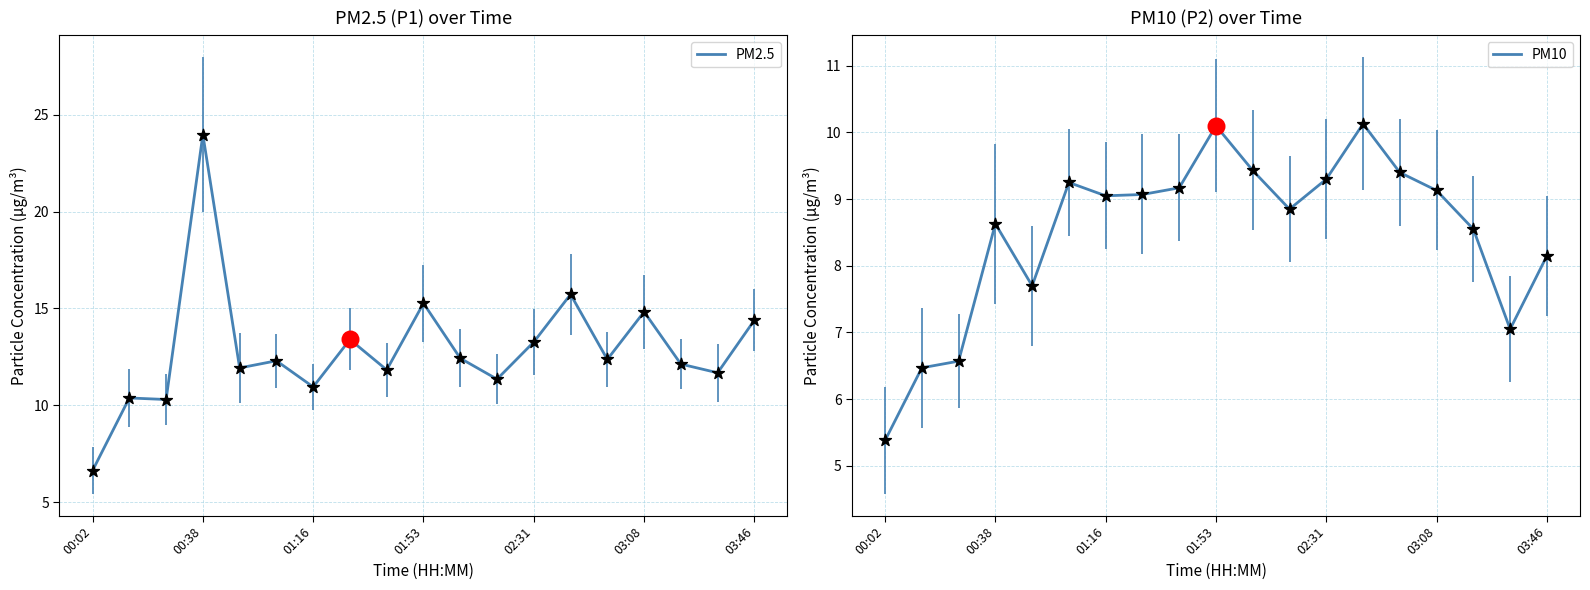

Is it true that PM2.5 equals 3.3 at 01:16?

False